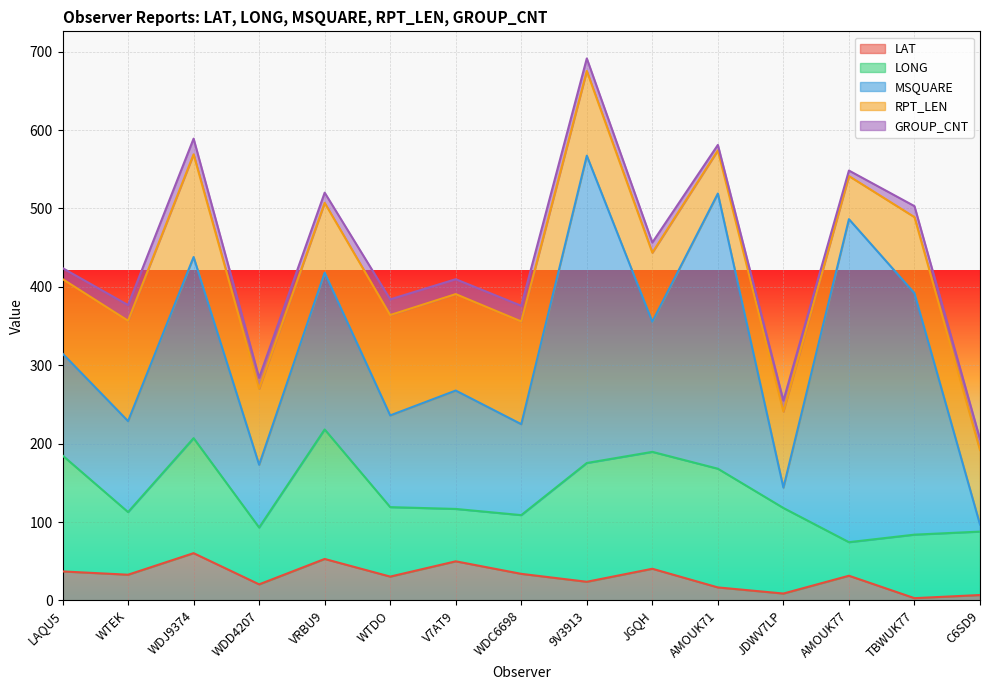

Is the value of LAT at WTDO greater than the value of GROUP_CNT at WDJ9374?

Yes